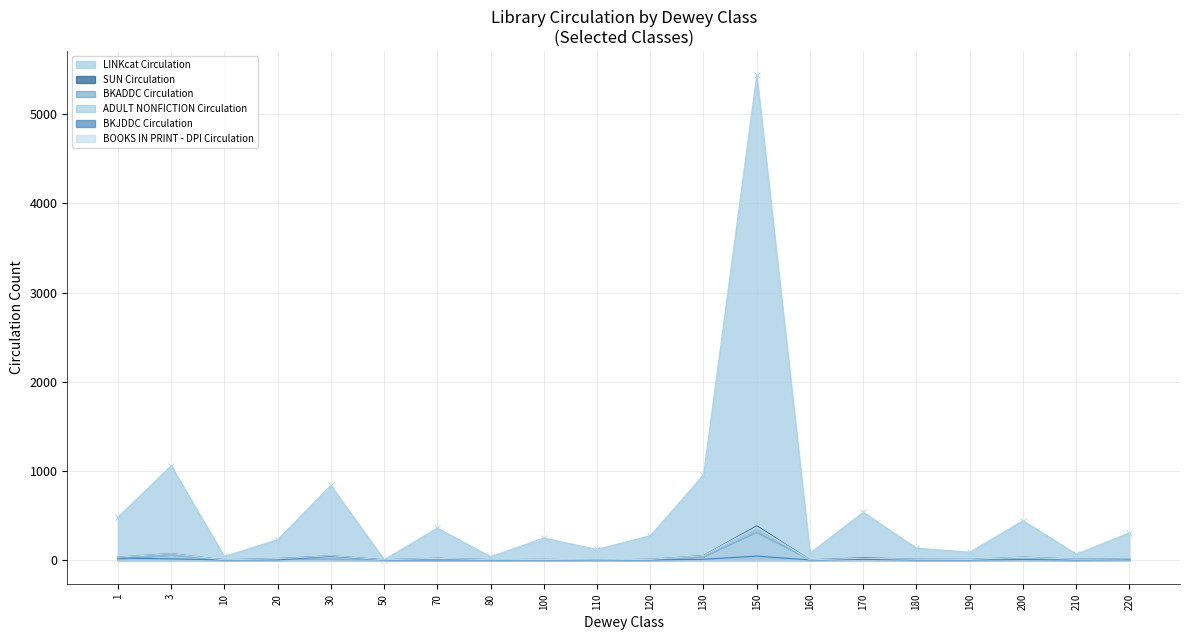

Is it true that BKJDDC Circulation equals -28 at 10?

False